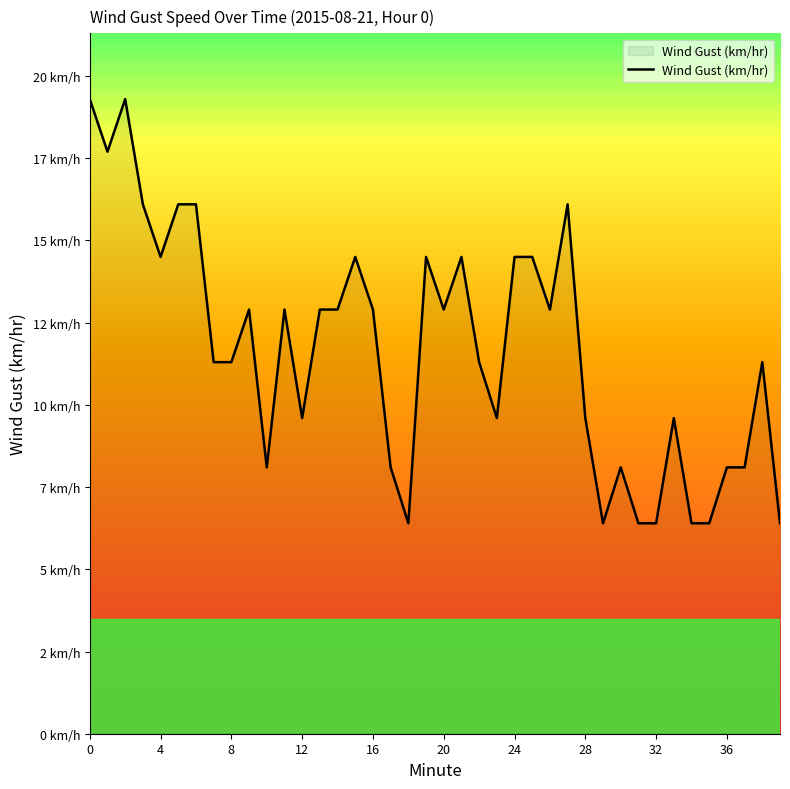

What is the difference between the maximum and second lowest values?

12.9